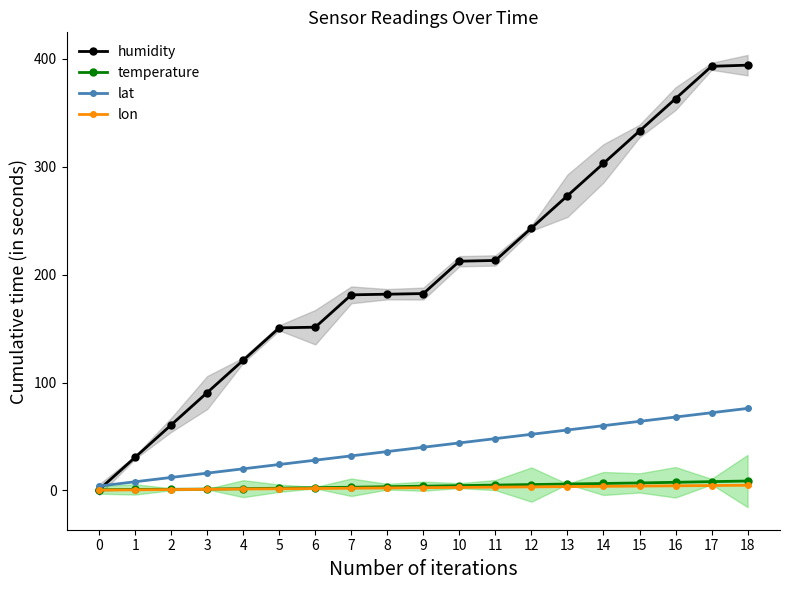

How many lines are shown in the chart?

4